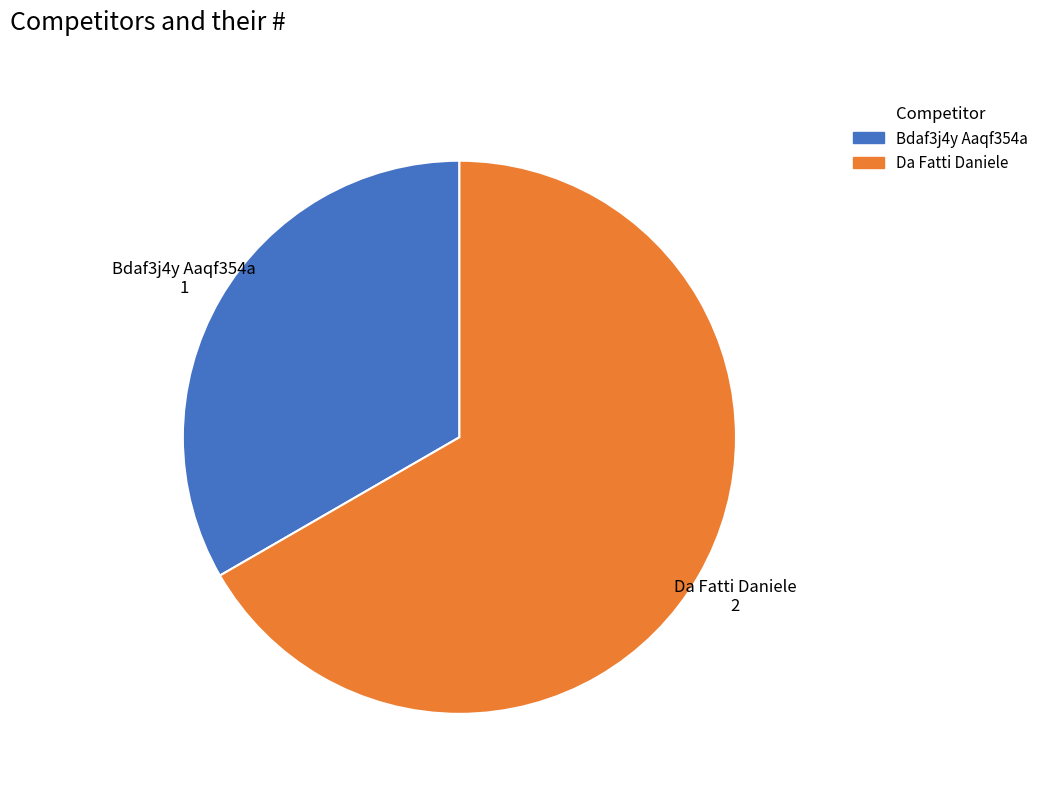

Count the number of slices in the pie.

2